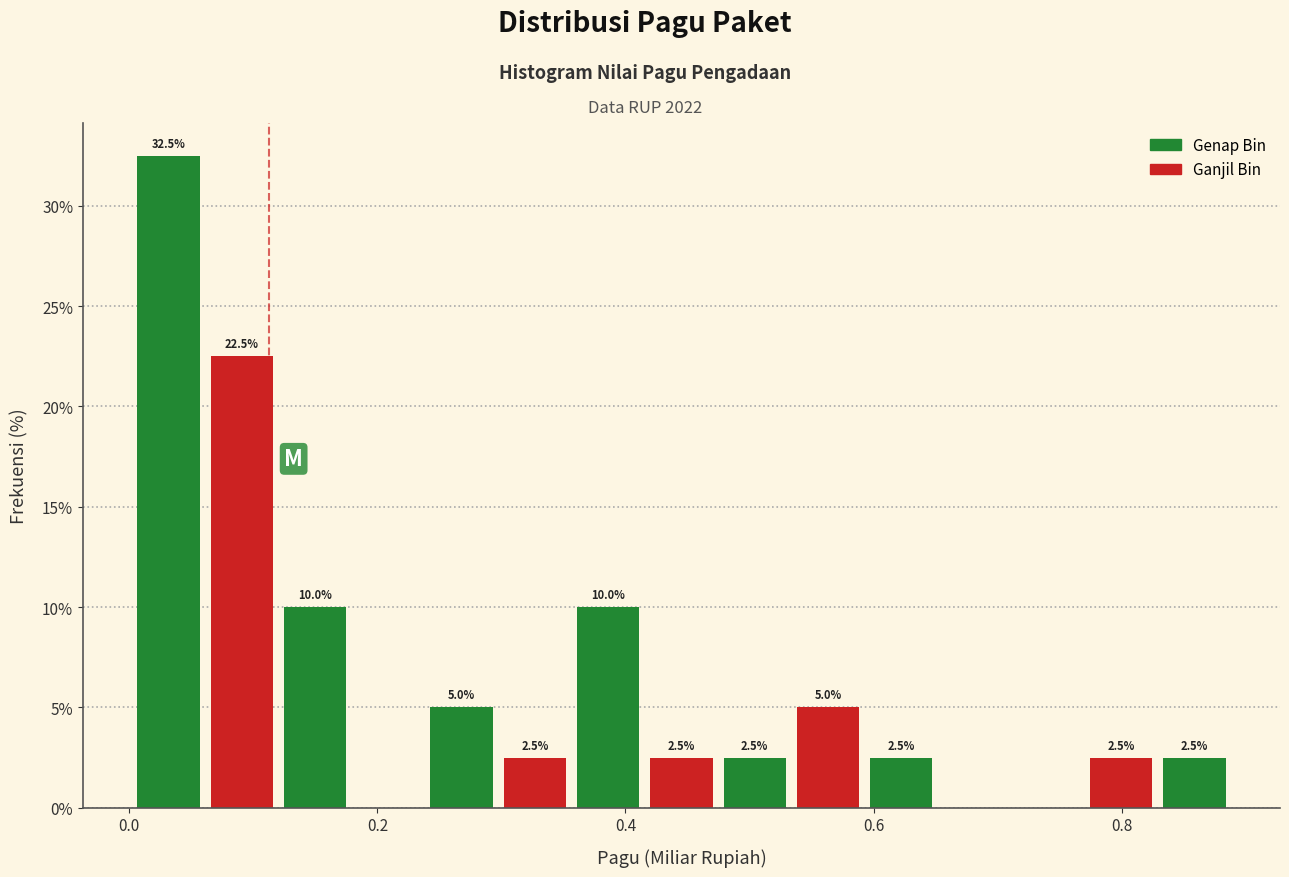

Around what value on the x-axis is the tallest bar? Give the approximate position of its centre, as read against the axis.

0.04